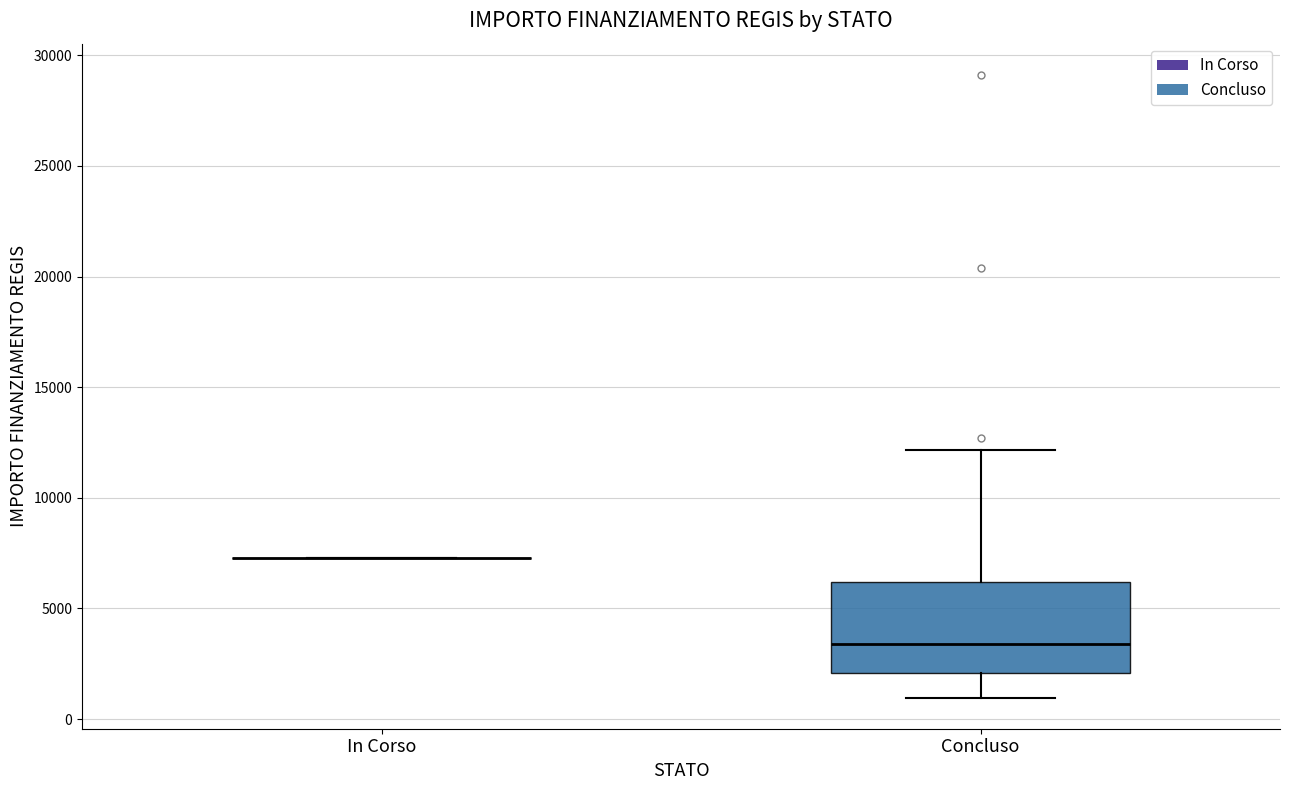

Reading left to right, transcribe this box plot: for each box, give where its median line is, the range the box spans, and where its two whiskers end, as read against the y-axis. The values are not printed on the chart, so give them approximately, as read against the axis.

In Corso: box collapsed to a line at 7500, whiskers 7500 to 7500
Concluso: median 3500, box 2000 to 6000, whiskers 1000 to 12000